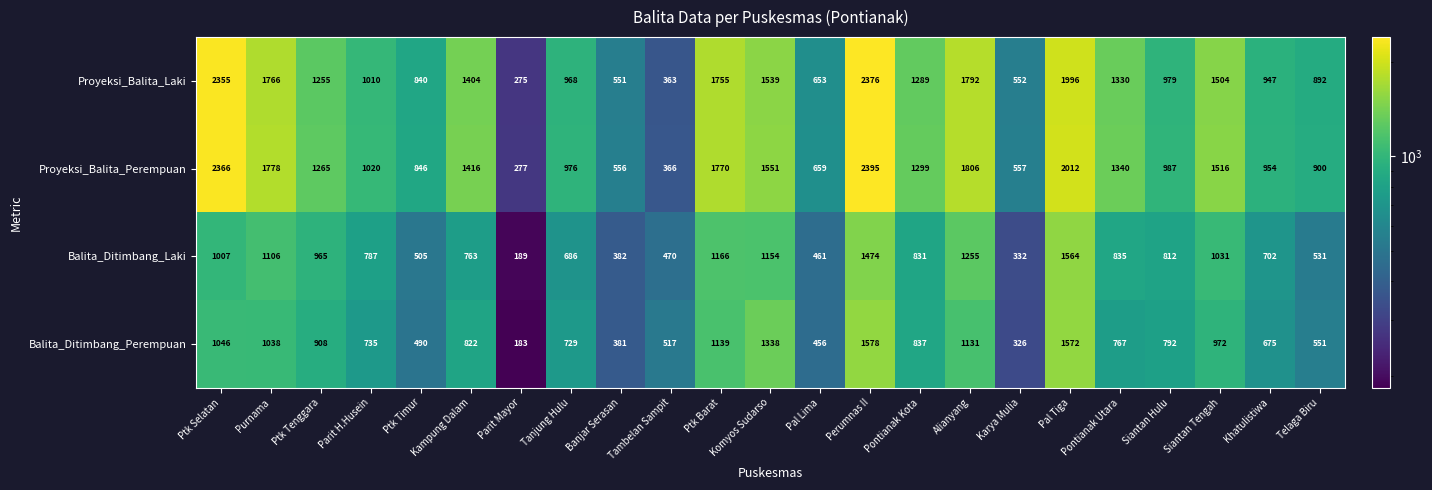

What is the spread (max minus min) of values at Banjar Serasan?

175